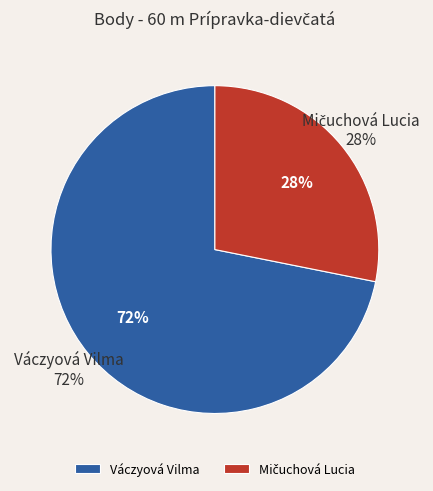

To the nearest percent, what percentage of the pie is Váczyová Vilma?

72%